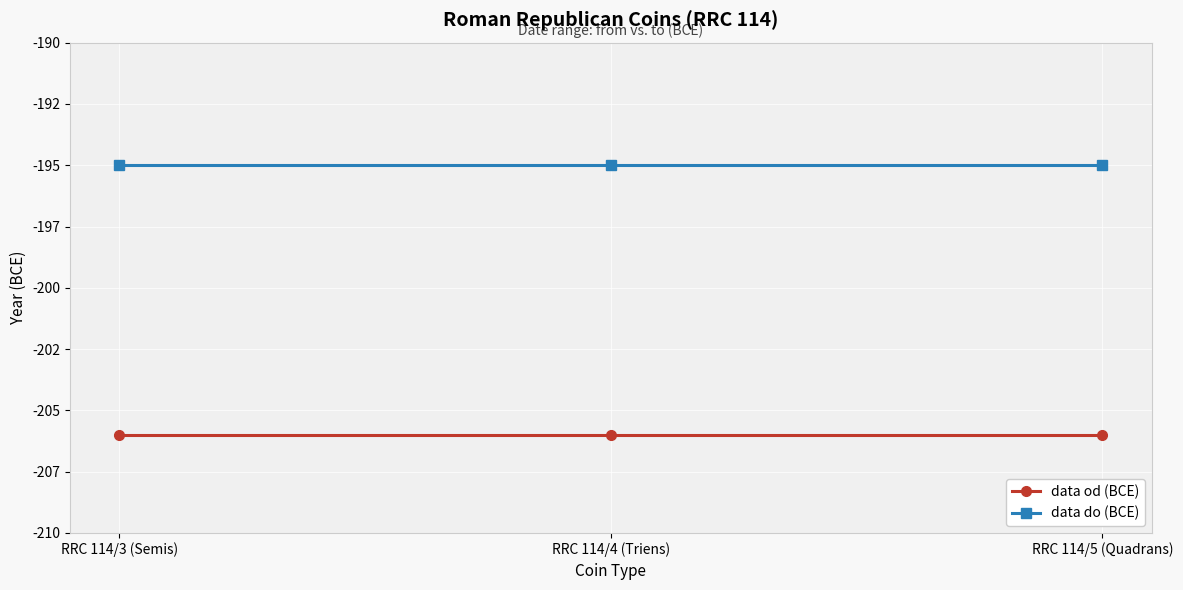

What is the highest value of the data do (BCE) series?

-195